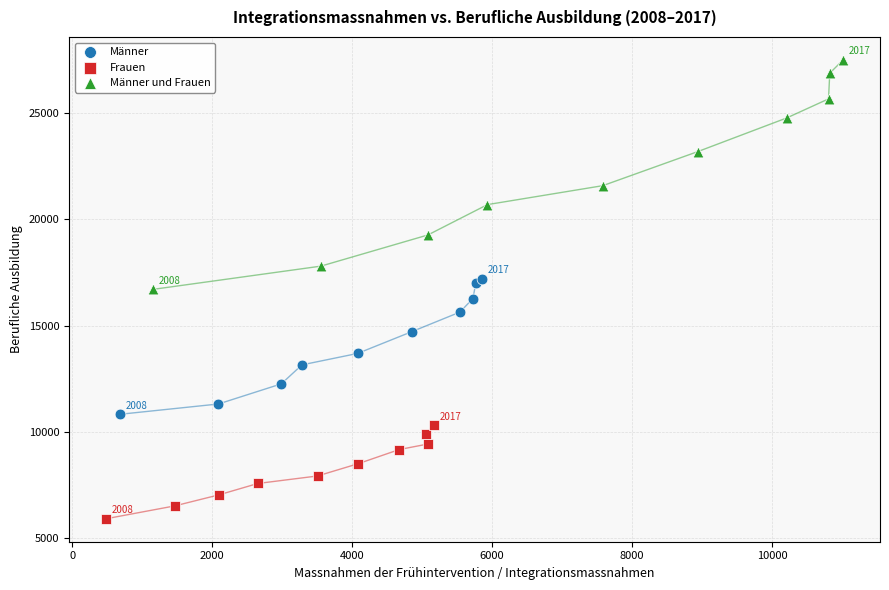

Which series reaches the maximum Y coordinate?

Männer und Frauen